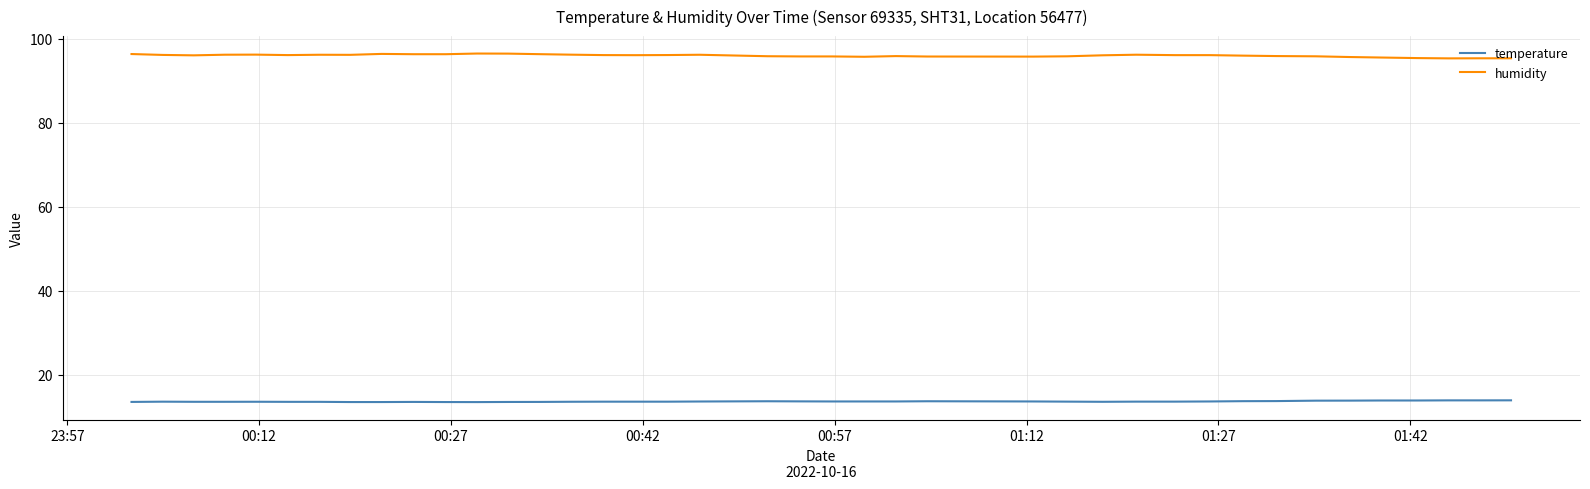

What is the lowest value of the temperature series?

13.5